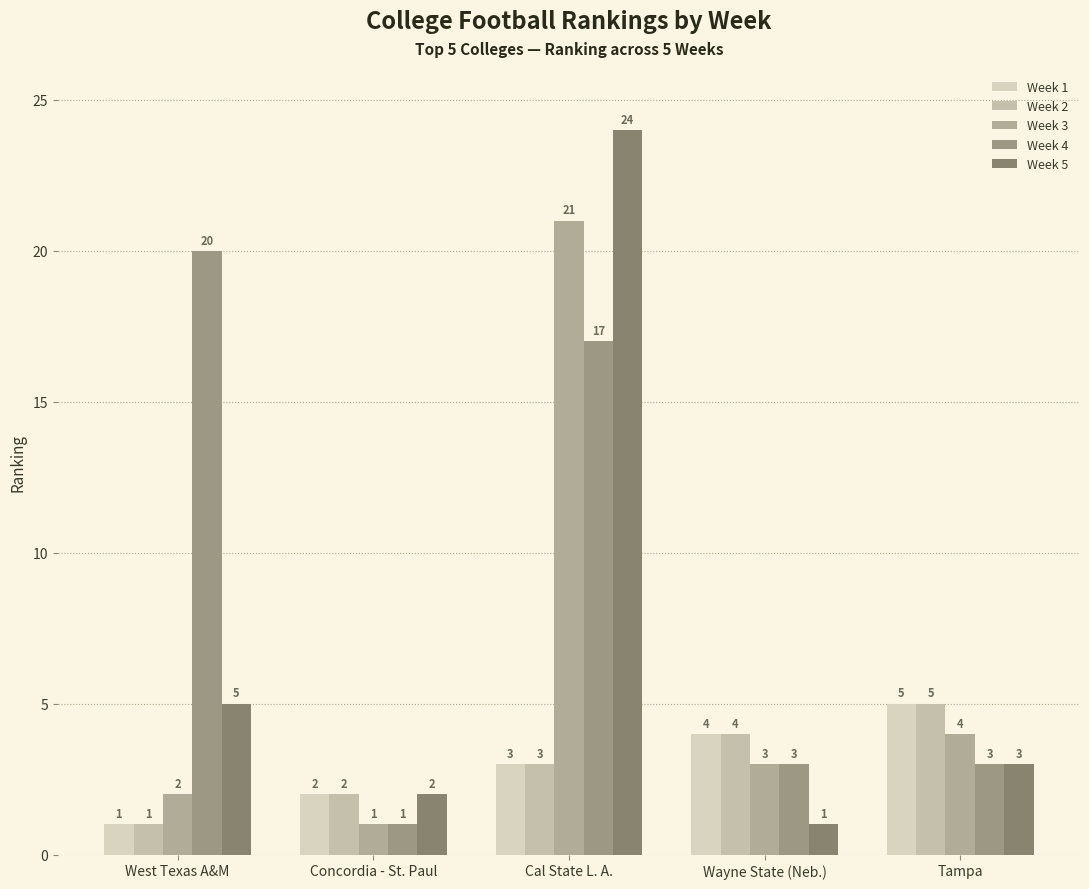

What is the total value across all series at Wayne State (Neb.)?

15